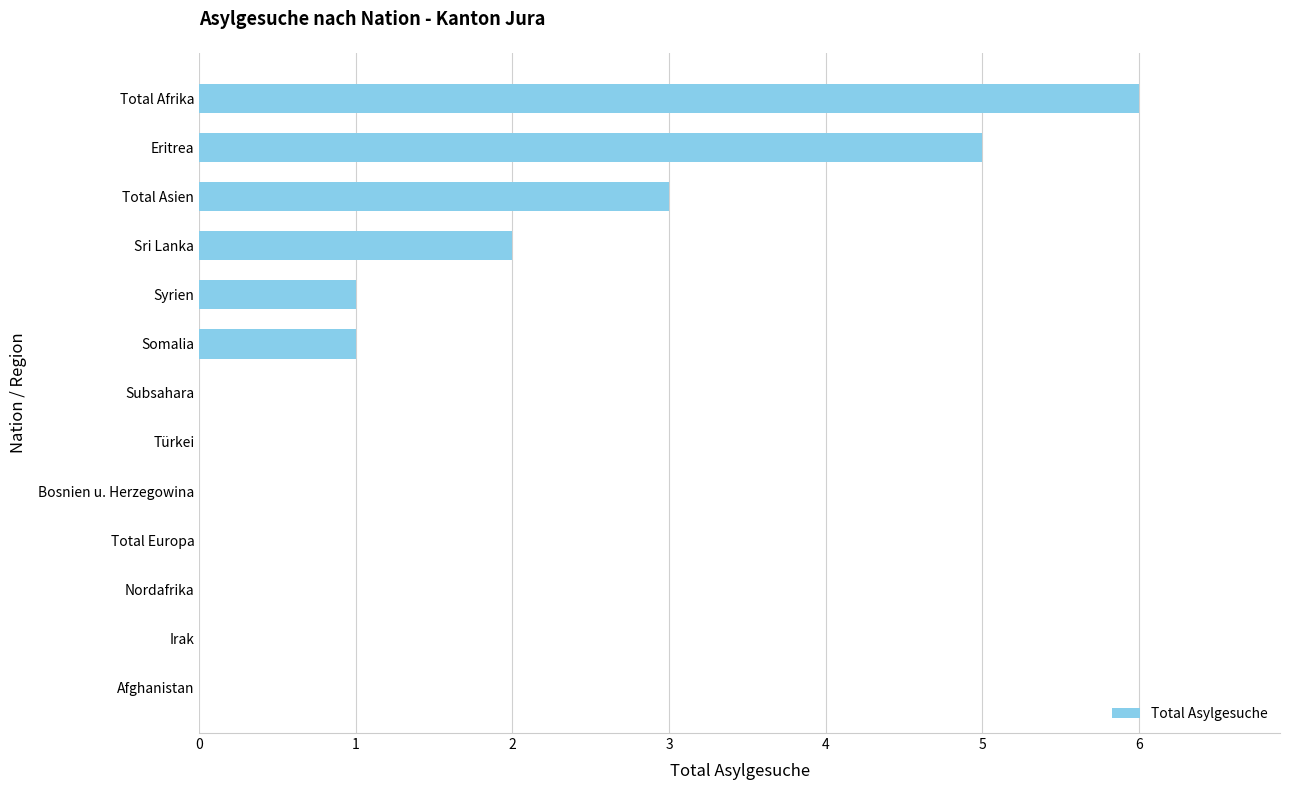

Count the number of categories in the chart.

13